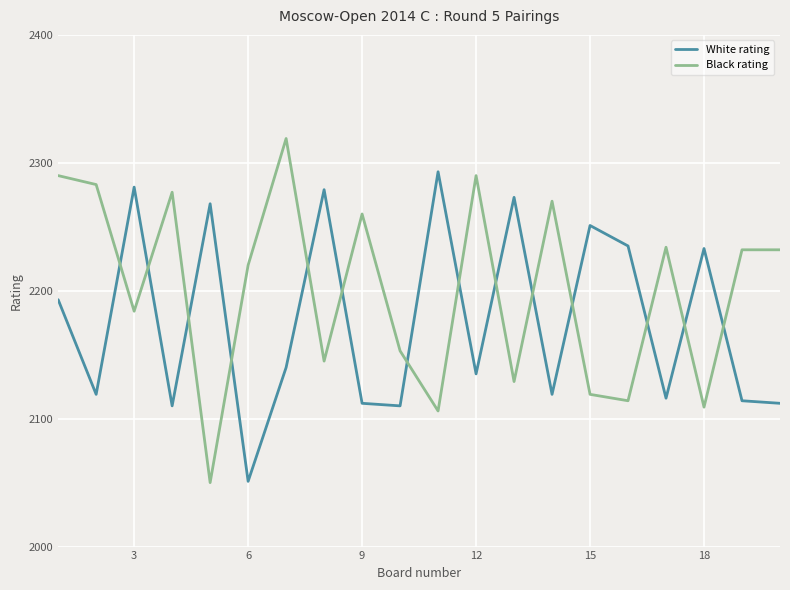

Which series has the largest range (max minus min)?

Black rating